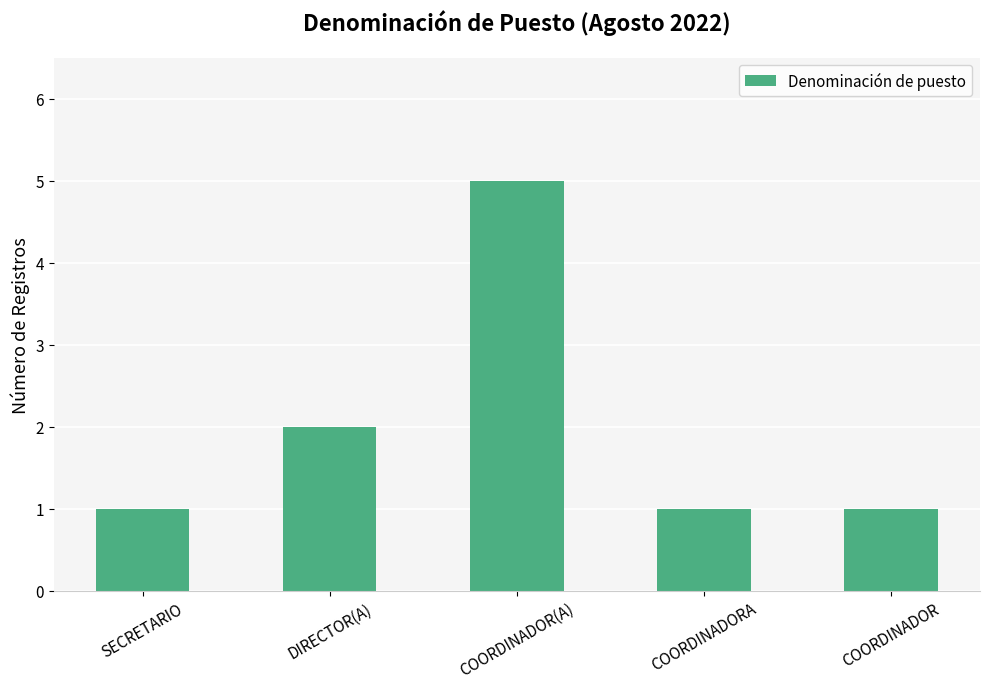

What is the difference between the maximum and minimum values?

4